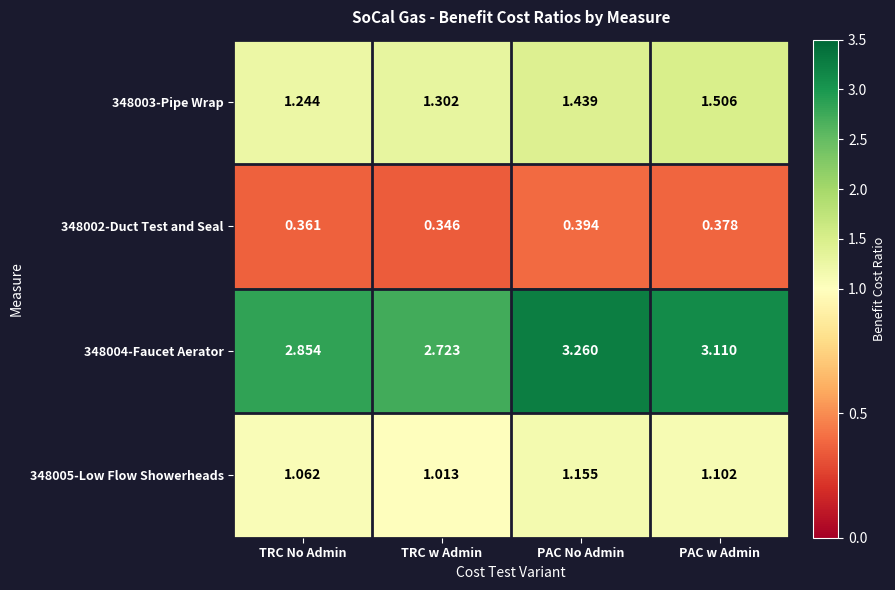

Which category has the lowest value across all series?

TRC w Admin